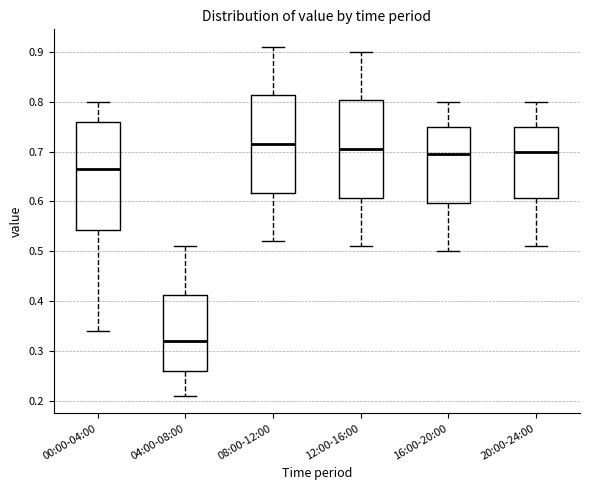

Reading left to right, transcribe this box plot: for each box, give where its median line is, the range the box spans, and where its two whiskers end, as read against the y-axis. The values are not printed on the chart, so give them approximately, as read against the axis.

00:00-04:00: median 0.67, box 0.54 to 0.76, whiskers 0.34 to 0.80
04:00-08:00: median 0.32, box 0.26 to 0.41, whiskers 0.21 to 0.51
08:00-12:00: median 0.72, box 0.62 to 0.81, whiskers 0.52 to 0.91
12:00-16:00: median 0.71, box 0.61 to 0.80, whiskers 0.51 to 0.90
16:00-20:00: median 0.70, box 0.60 to 0.75, whiskers 0.50 to 0.80
20:00-24:00: median 0.70, box 0.61 to 0.75, whiskers 0.51 to 0.80